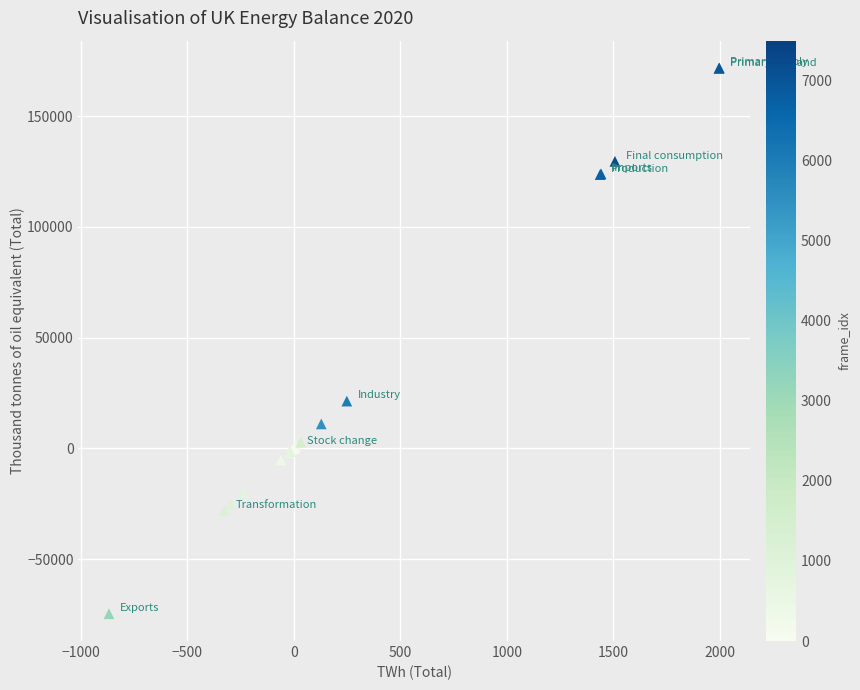

What Y value in the scatter plot is closest to 48539?

21345.7